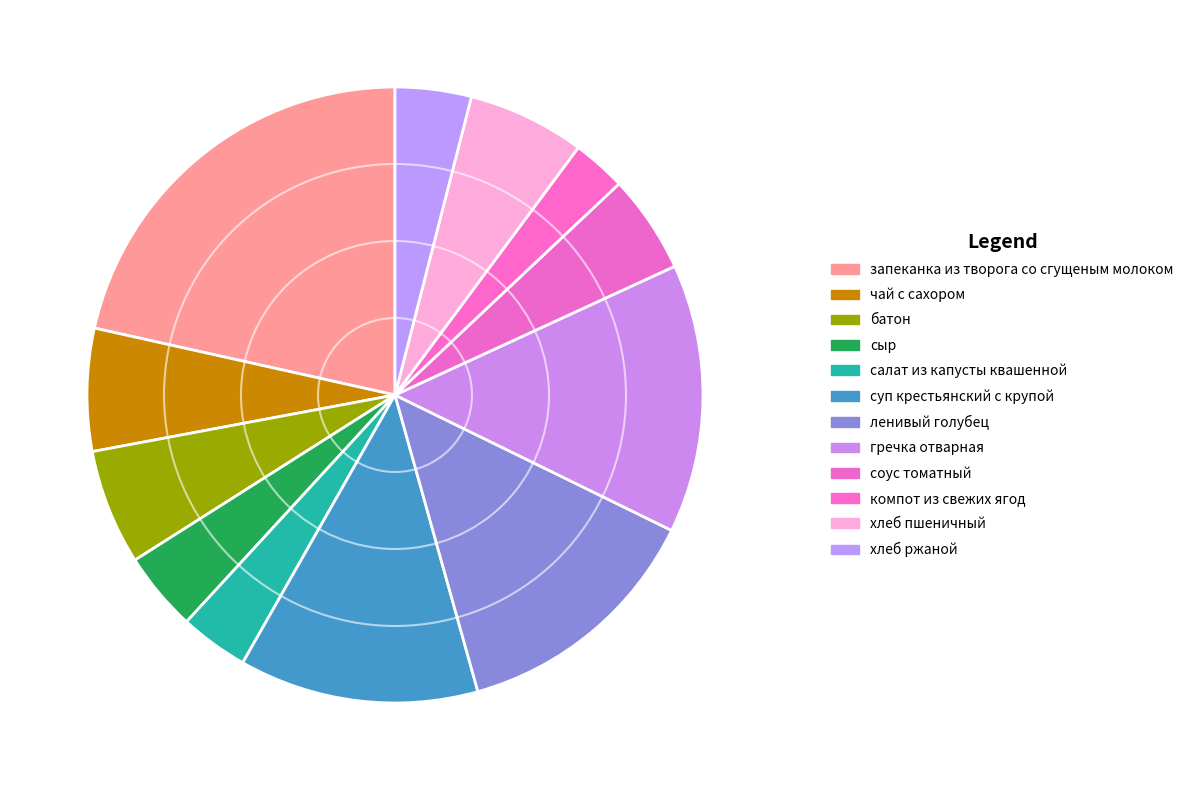

Which category has the biggest portion of the pie?

запеканка из творога со сгущеным молоком